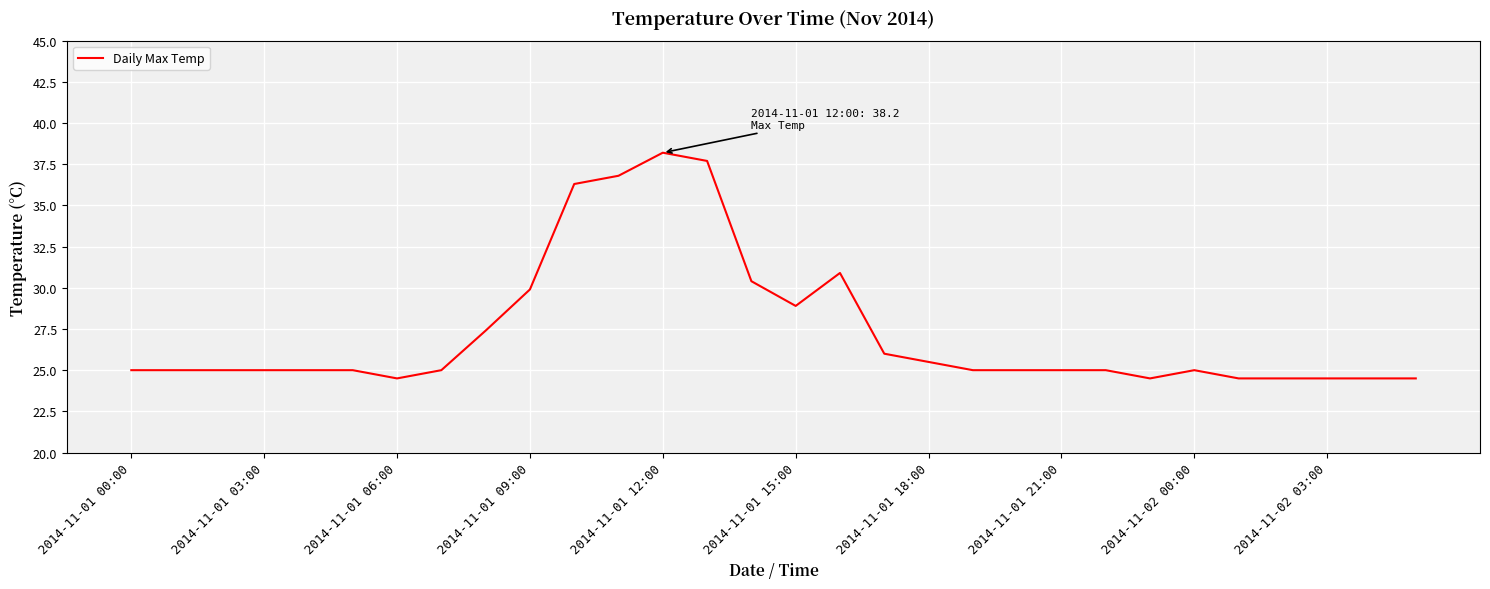

What is the difference between the maximum and minimum values?

13.7